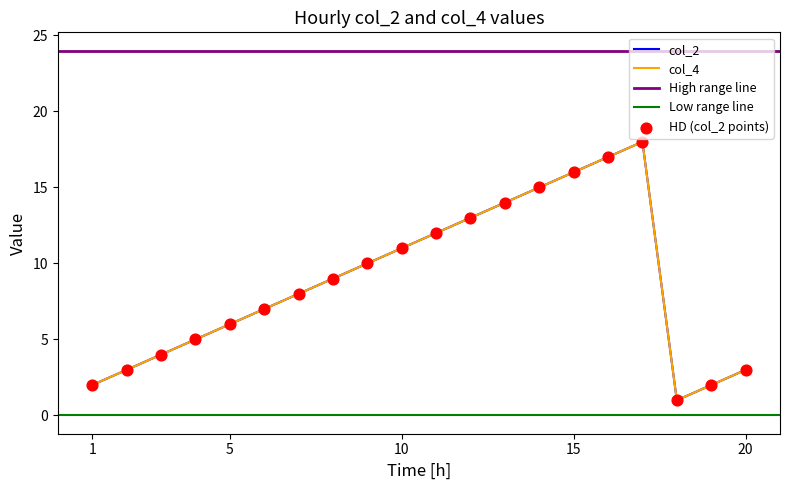

Is the value of col_4 at 6 greater than the value of col_2 at 4?

Yes